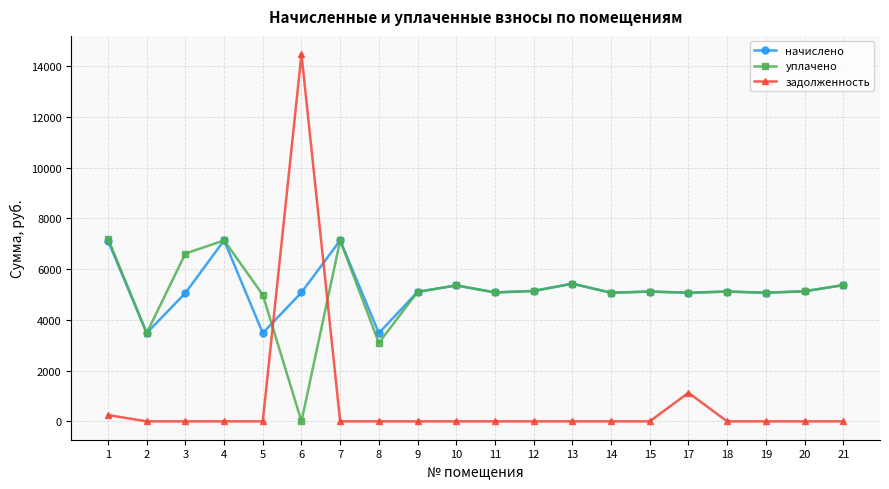

What is the average value of the начислено series?

5199.6